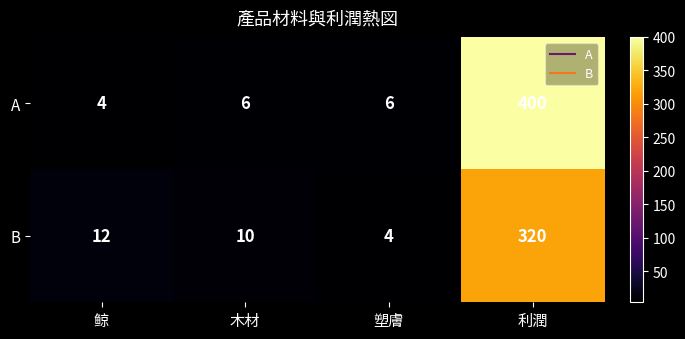

The value of A at 木材 is 10. True or false?

False